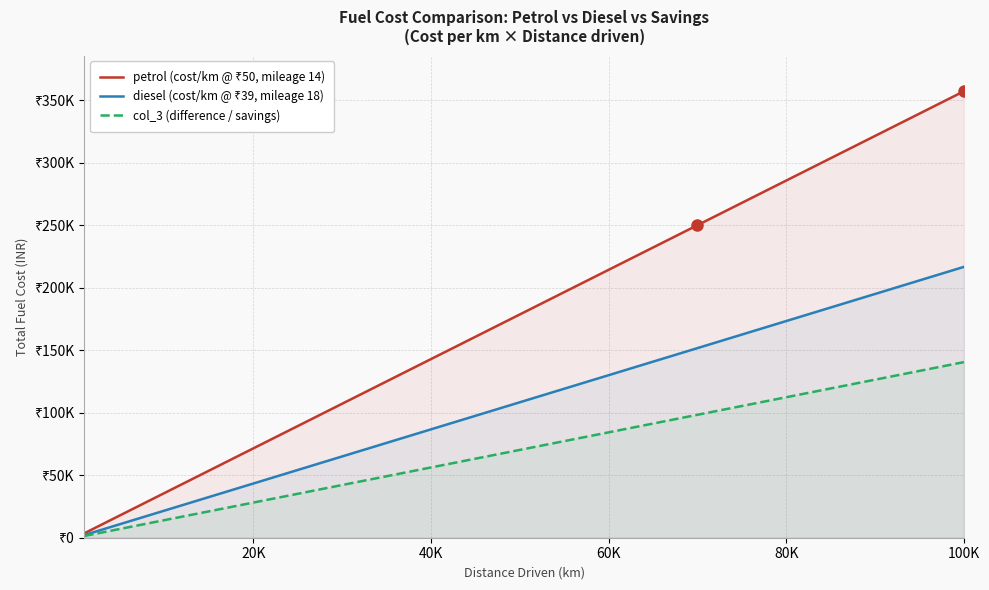

The petrol (cost/km @ ₹50, mileage 14) series shows 139599.6 at 80K. True or false?

False